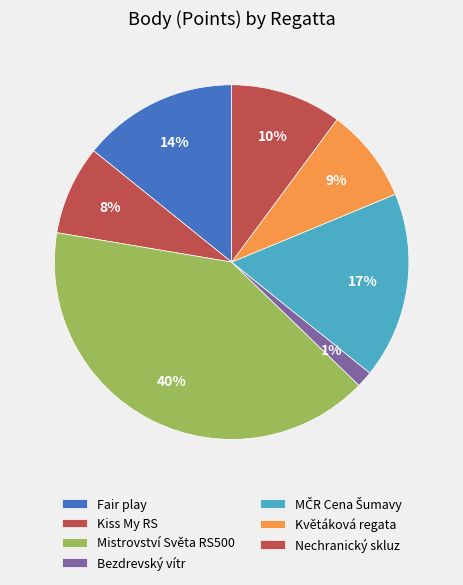

How many segments does this pie chart have?

7